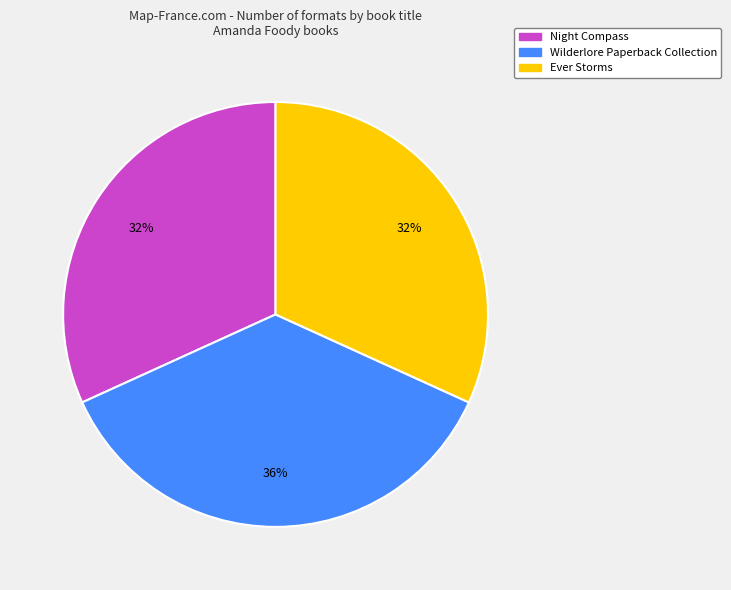

The Night Compass slice represents 44% of the pie. True or false?

False